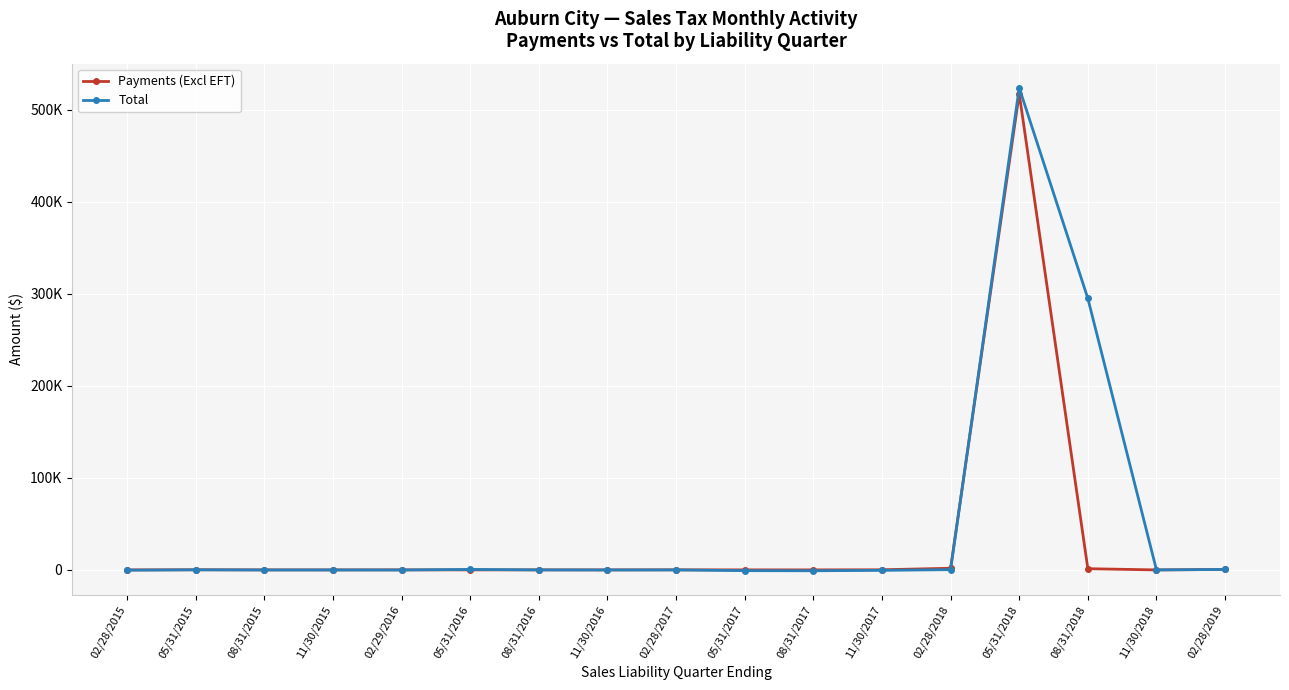

How many interior local valleys does the Payments (Excl EFT) series have?

5